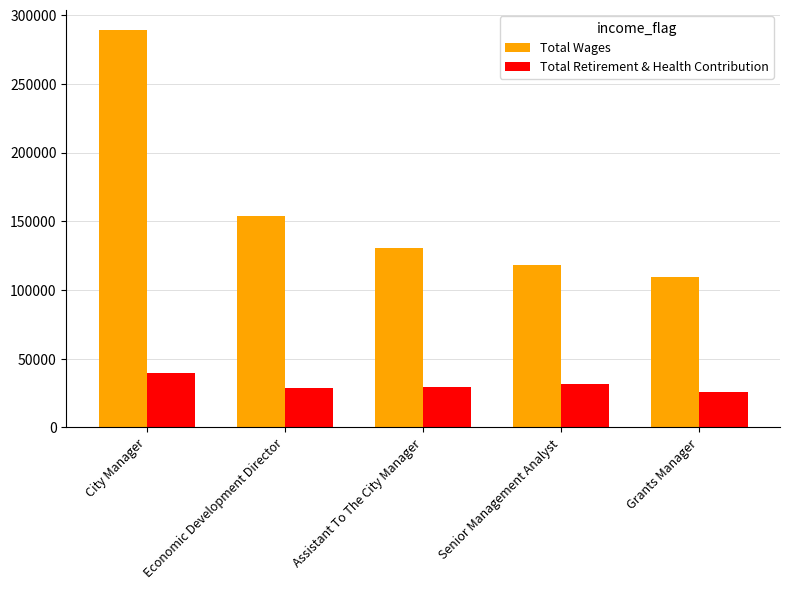

What is the difference between the highest and lowest values at City Manager?

249333